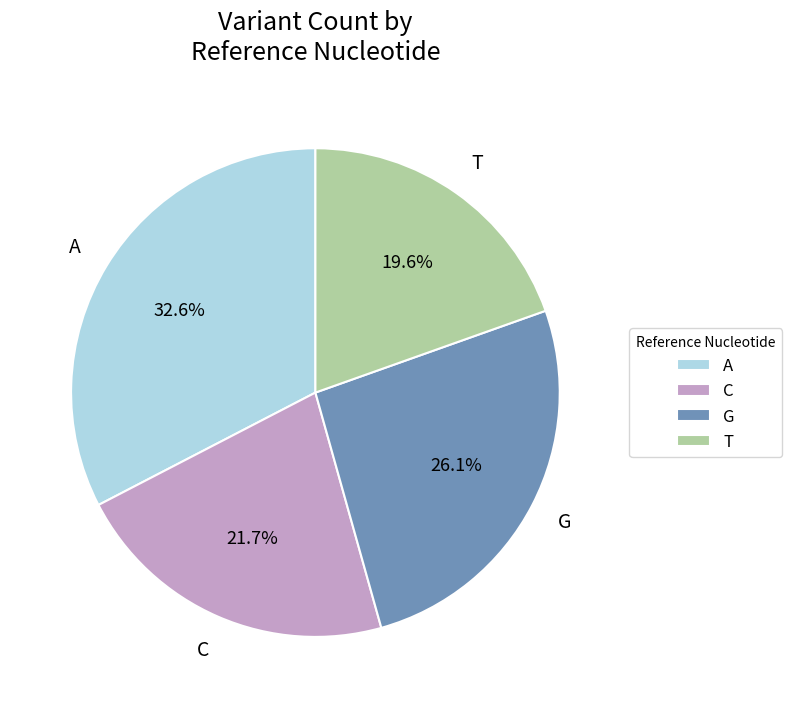

Combined, what portion of the pie is G and C?

47.8%